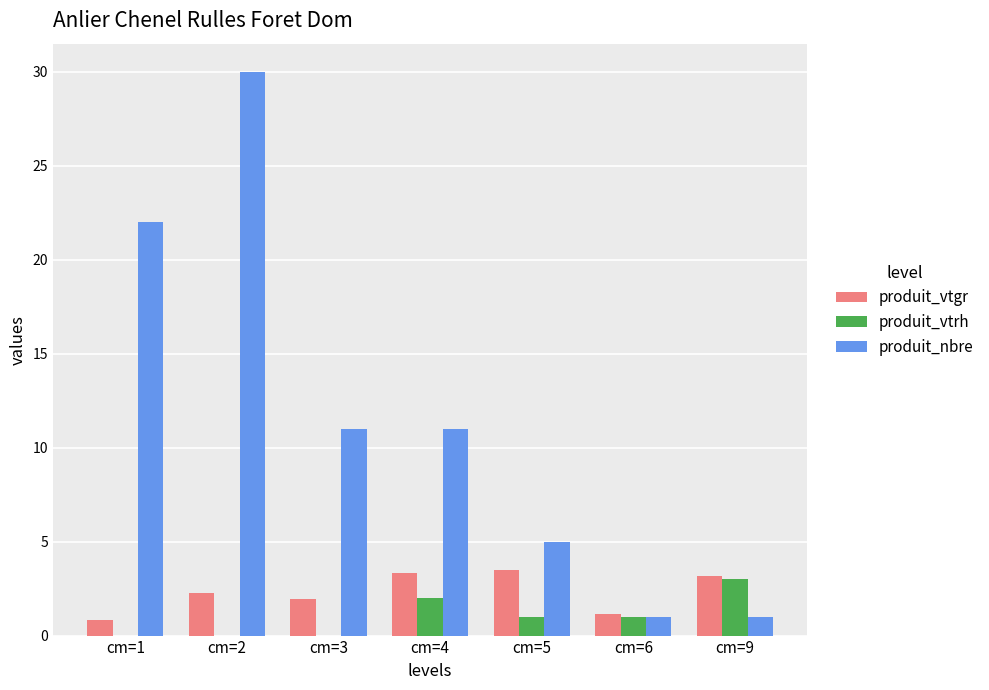

What is the sum of all produit_vtrh values?

7.0